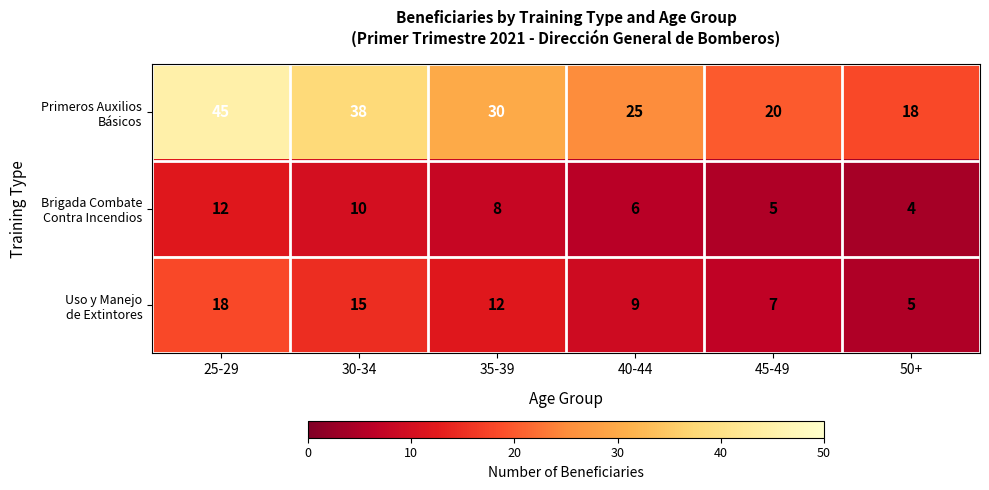

What is the minimum value shown in the chart?

4